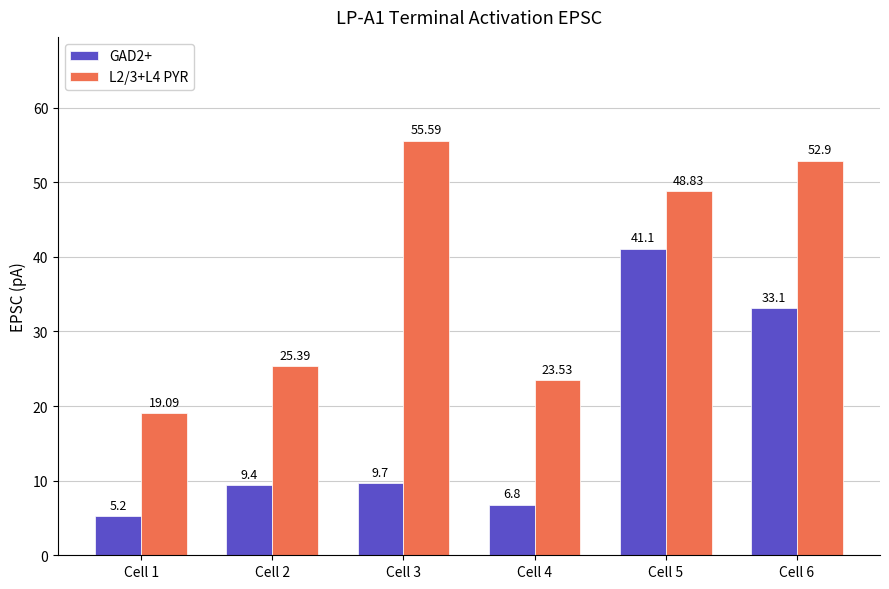

Reading left to right, extract all data points from this chart.

GAD2+: 5.2	9.4	9.7	6.8	41.1	33.1
L2/3+L4 PYR: 19.1	25.4	55.6	23.5	48.8	52.9